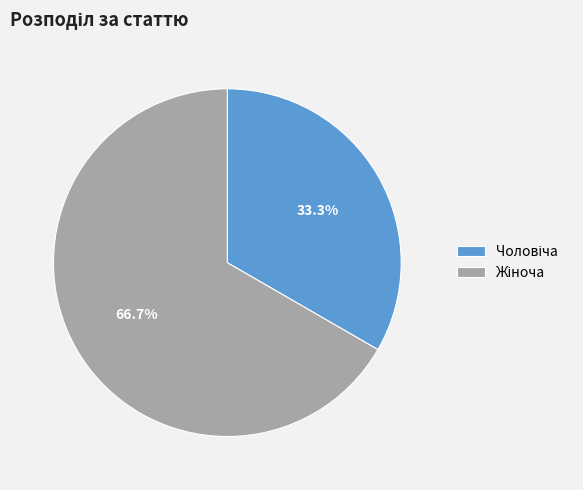

Count the number of slices in the pie.

2